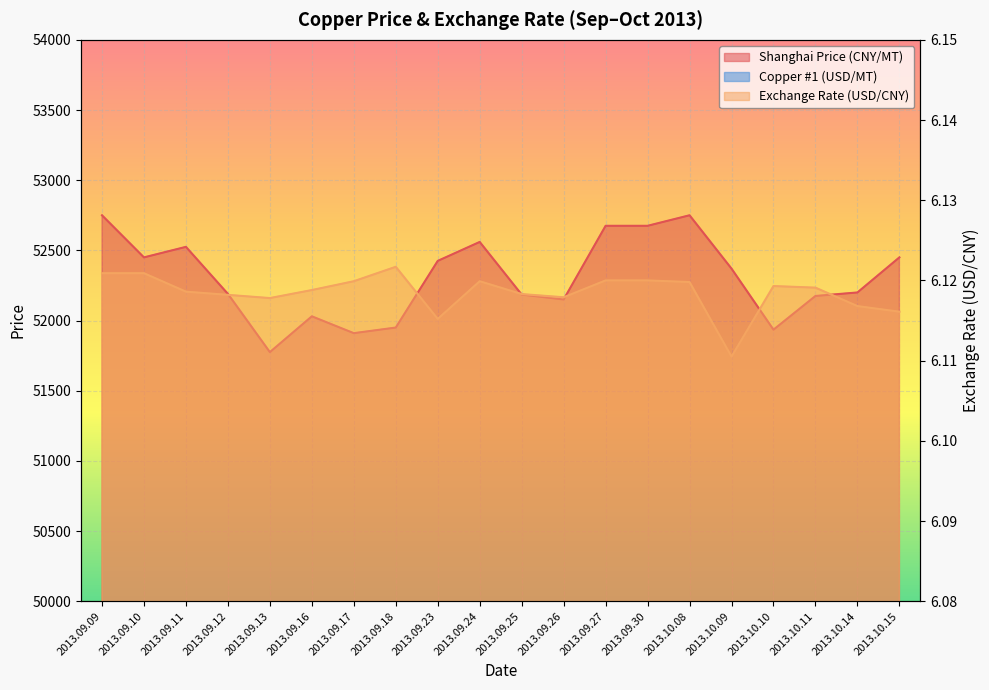

How many interior local valleys does the Copper #1 (USD/MT) series have?

5